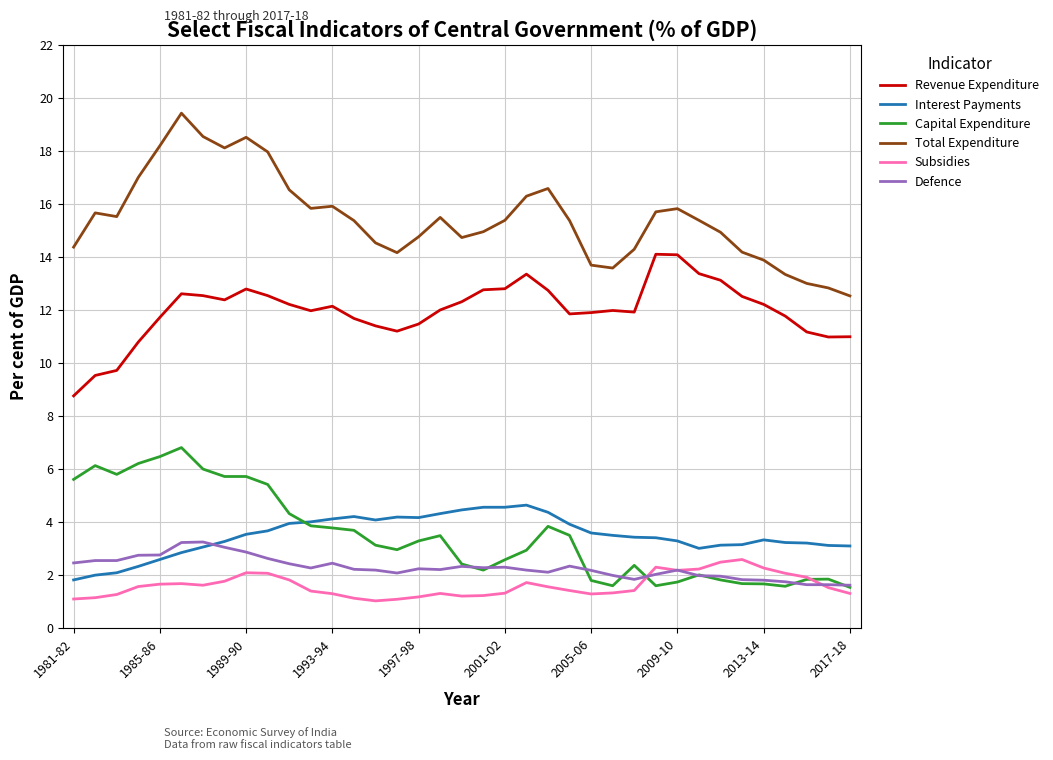

Count the number of data series in this chart.

6